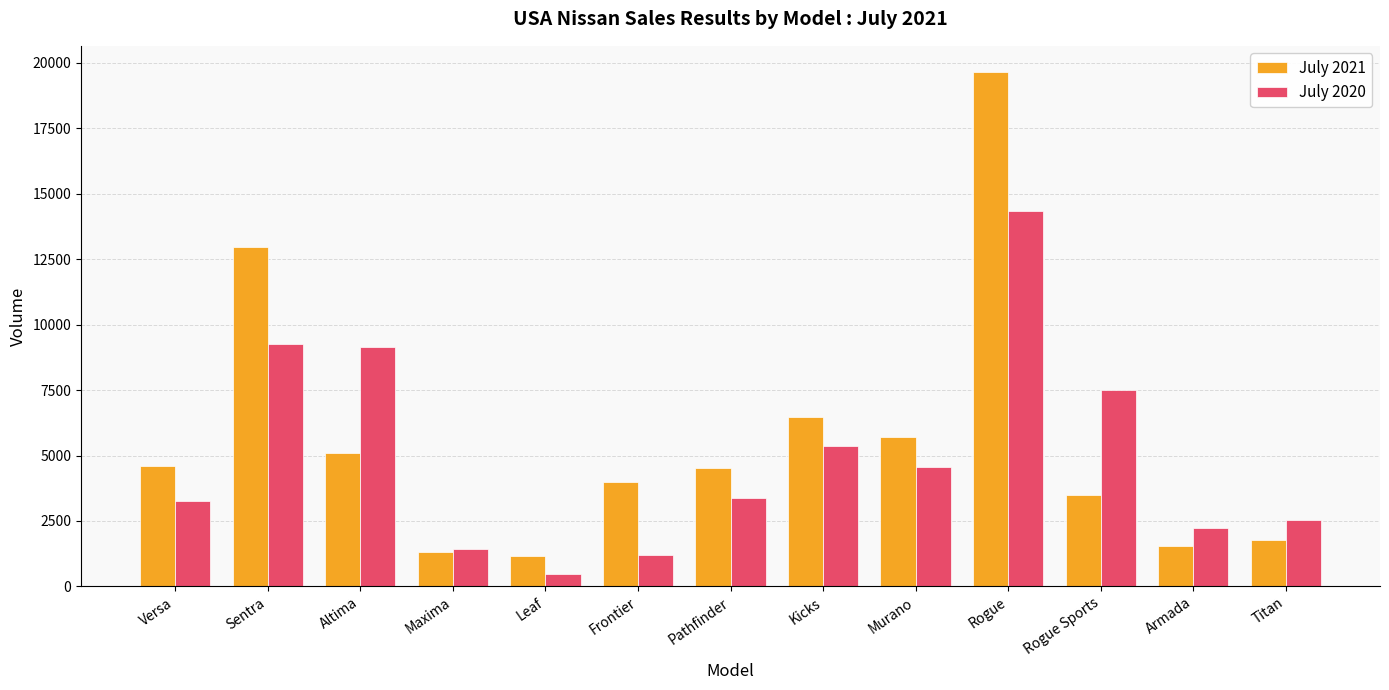

Rank the series by their average value, from lowest to highest.

July 2020, July 2021